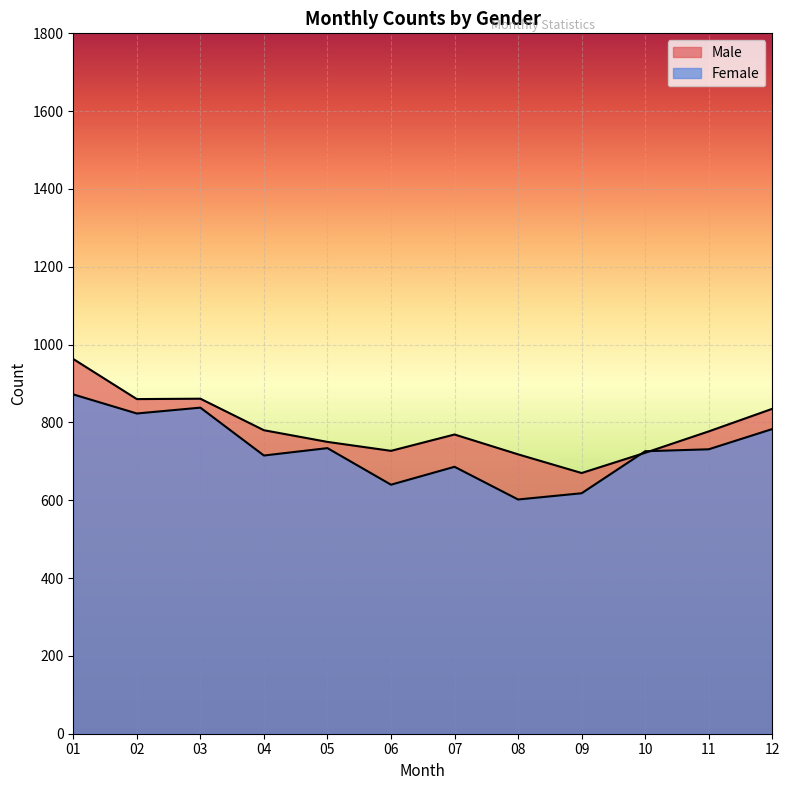

What is the sum of the Female values at 08 and 11?

1333